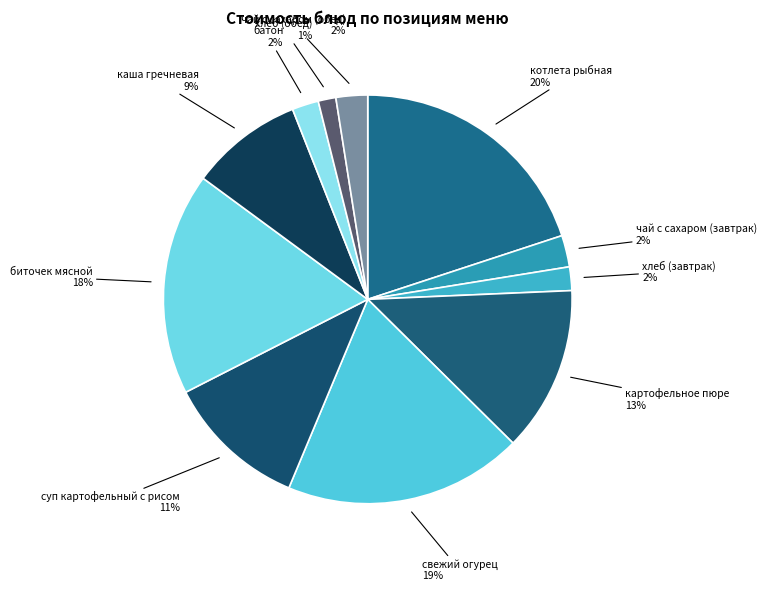

Which category has the biggest portion of the pie?

котлета рыбная